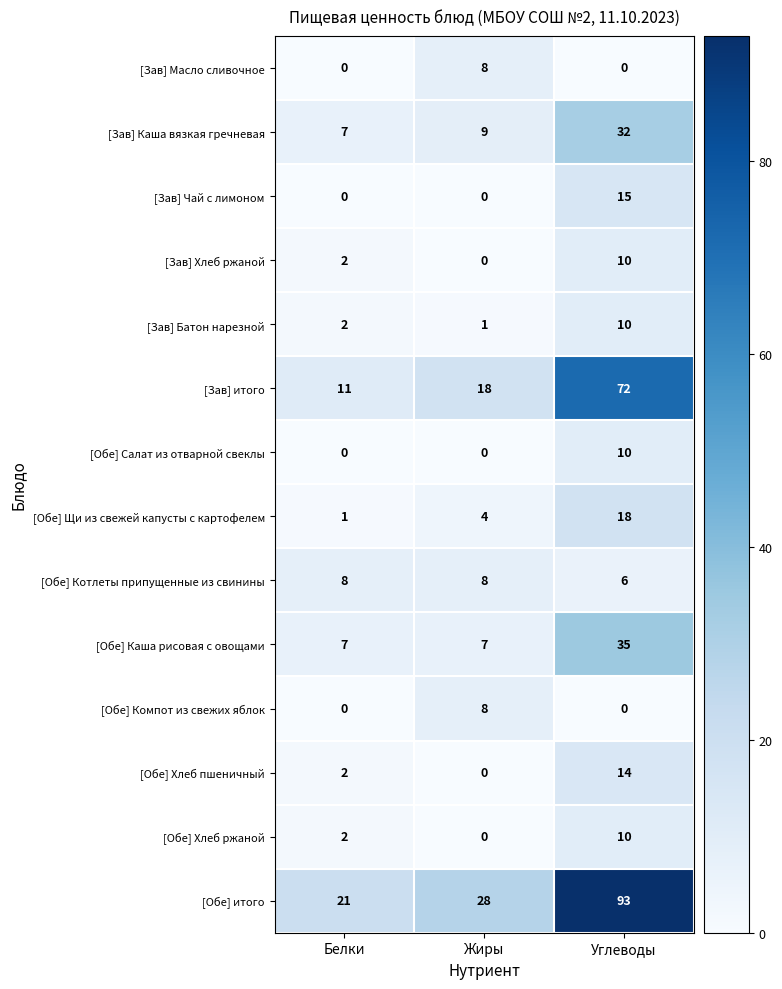

Is the value of [Обе] Хлеб ржаной at Углеводы greater than the value of [Зав] Масло сливочное at Углеводы?

Yes